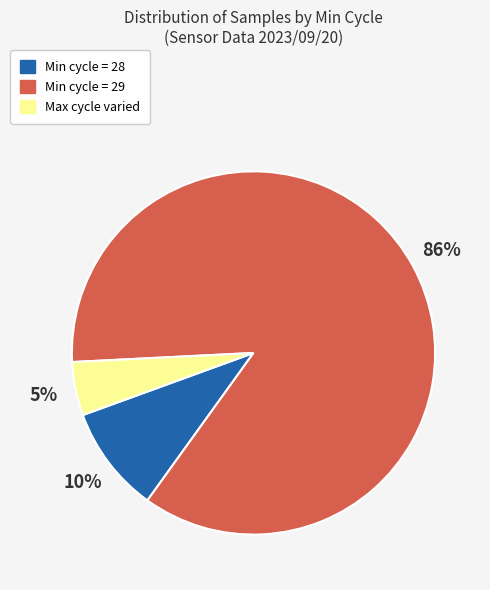

Is there a majority slice in this chart?

Yes